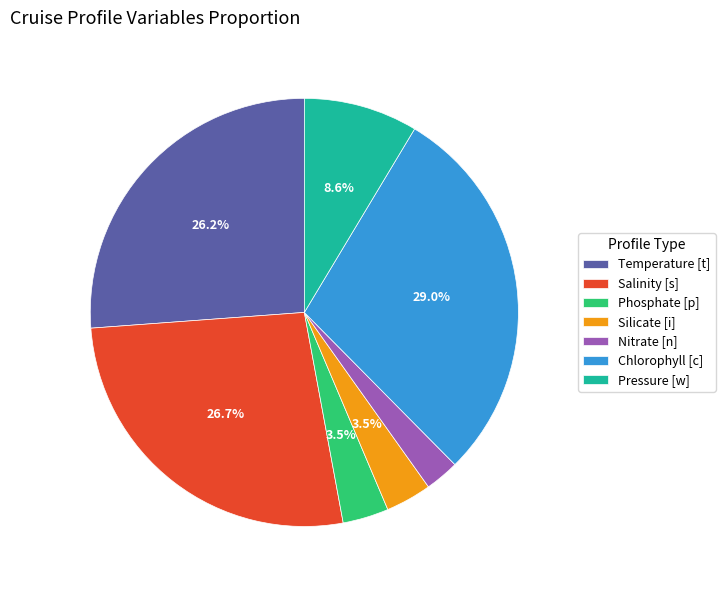

Which category has the biggest portion of the pie?

Chlorophyll [c]